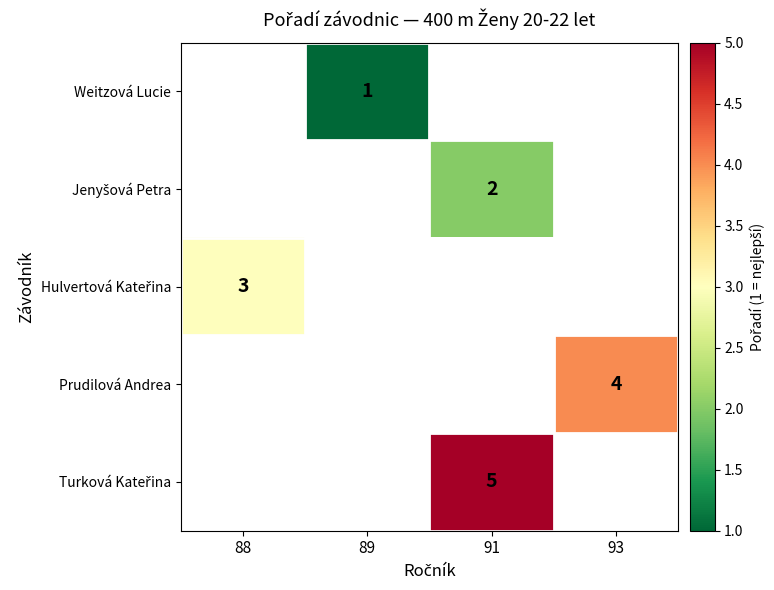

Which category has the lowest value across all series?

89